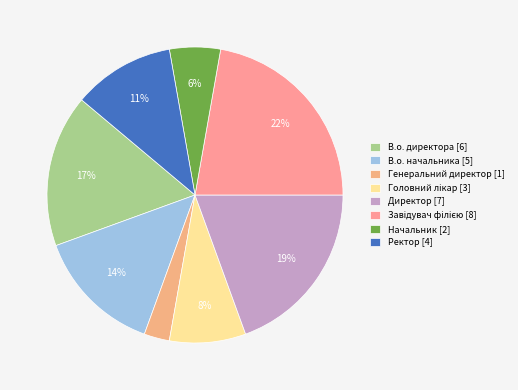

To the nearest percent, what is the difference between the largest and smallest slice percentages?

19%